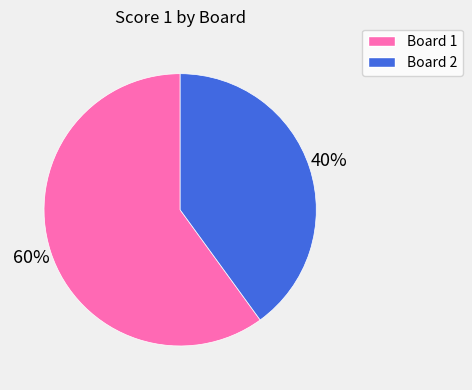

Which category has the smallest portion of the pie?

Board 2